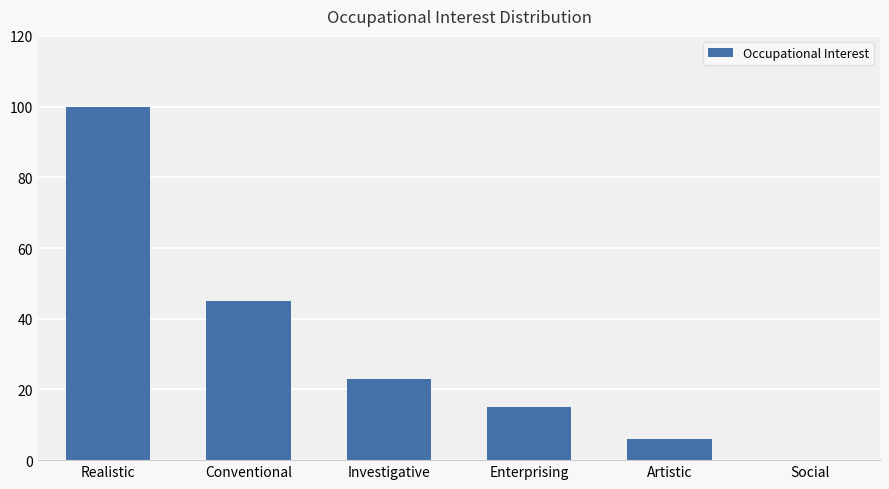

What is the greatest value displayed?

100